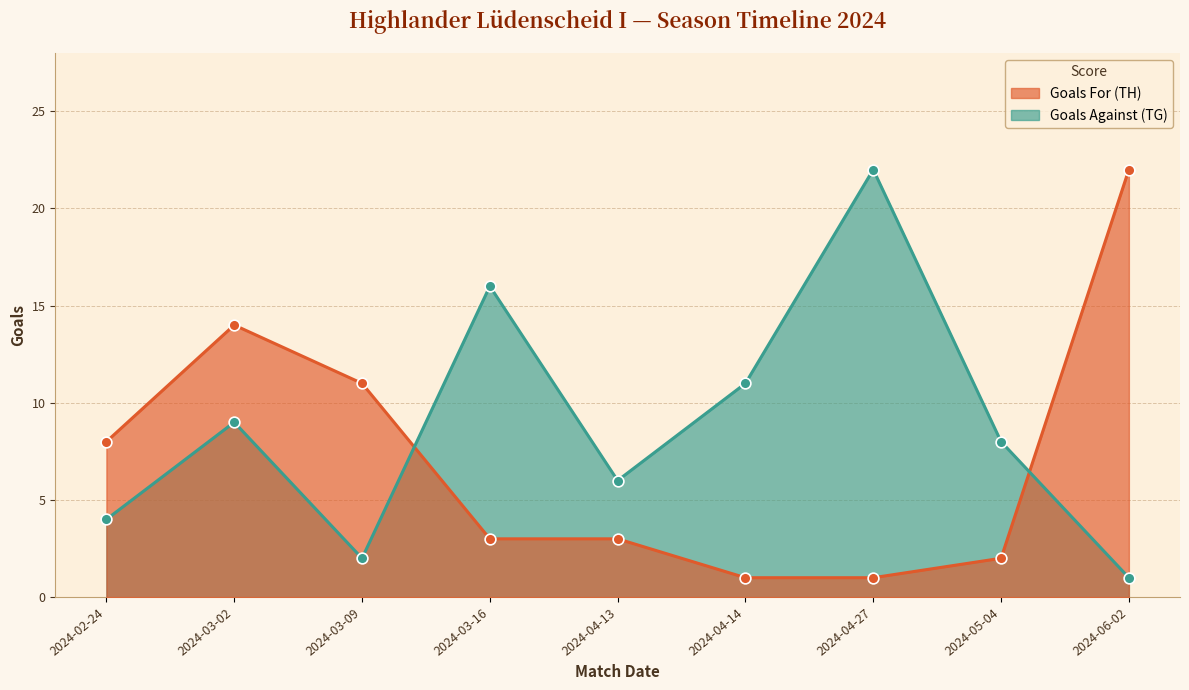

What are all the series names shown in the legend?

Goals For (TH), Goals Against (TG)